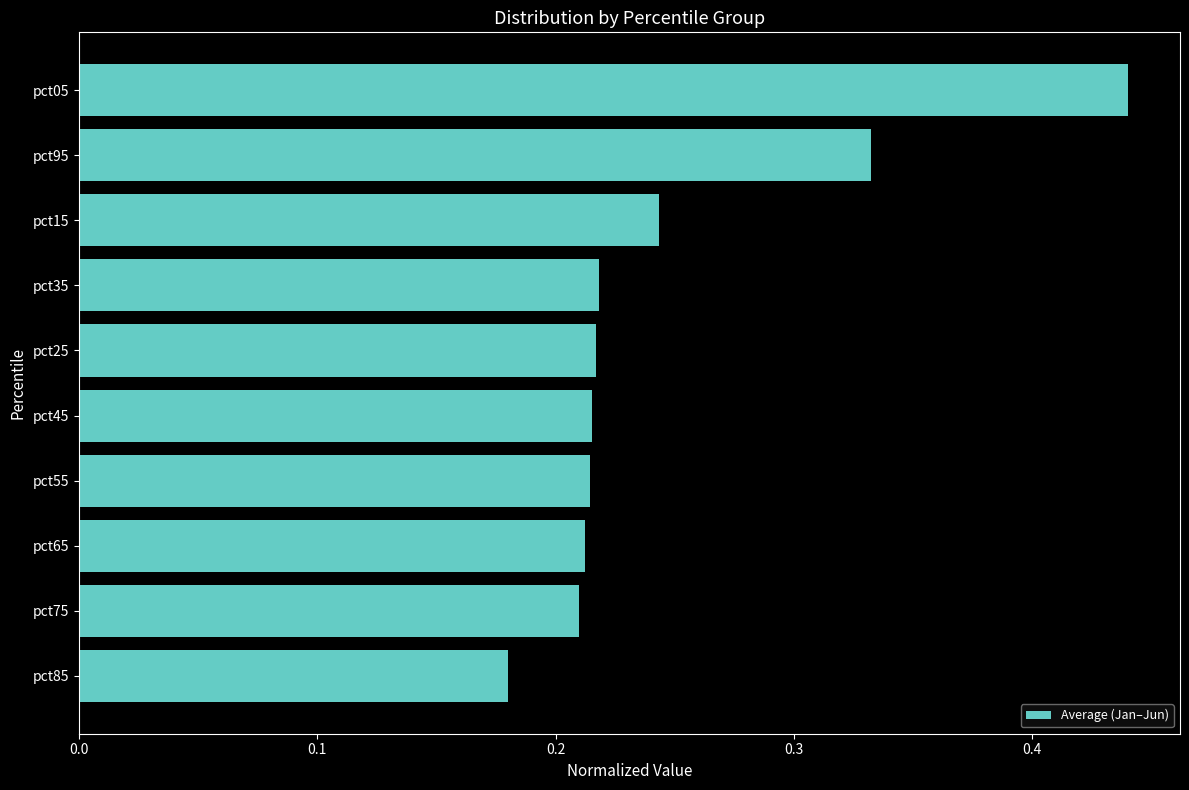

Count the values in the range 0 to 1.

10